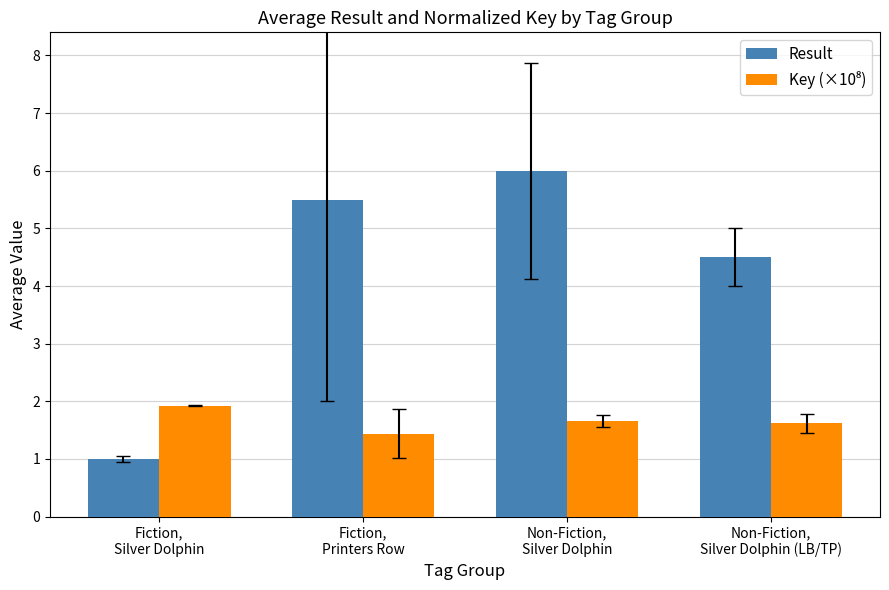

What is the lowest value of the Result series?

1.0